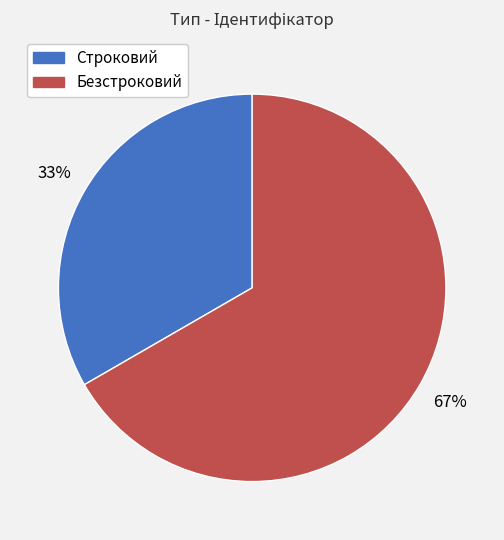

Rank the categories by value from highest to lowest.

Безстроковий, Строковий